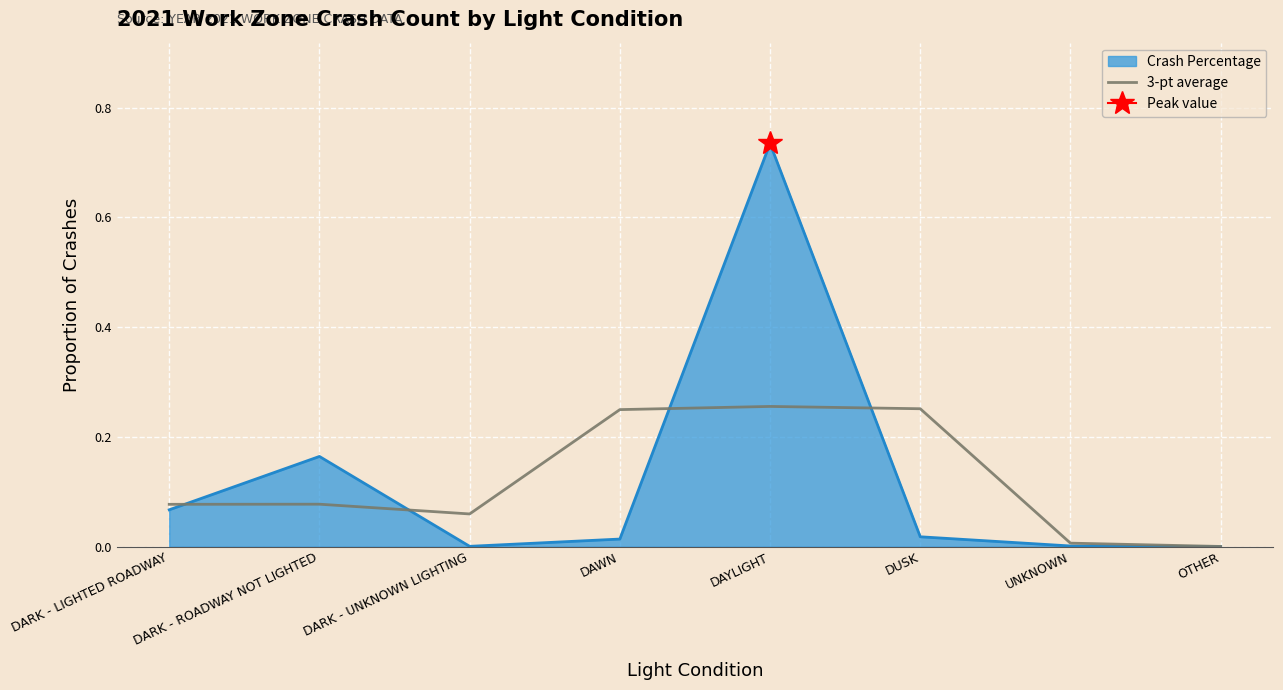

The Crash Percentage series shows 1.0 at DAYLIGHT. True or false?

False